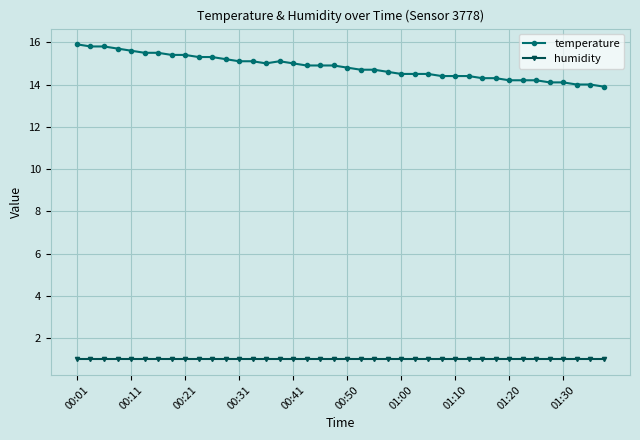

List the series in order of their peak value, highest first.

temperature, humidity